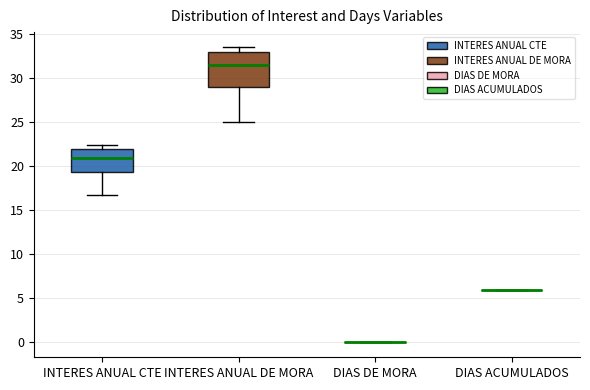

Reading left to right, read every box against the y-axis: the position of its median line, the range the box covers, and the ends of its whiskers. The values are not printed on the chart, so give them approximately, as read against the axis.

INTERES ANUAL CTE: median 21.0, box 19.5 to 22.0, whiskers 16.5 to 22.5
INTERES ANUAL DE MORA: median 31.5, box 29.0 to 33.0, whiskers 25.0 to 33.5
DIAS DE MORA: box collapsed to a line at 0.0, whiskers 0.0 to 0.0
DIAS ACUMULADOS: box collapsed to a line at 6.0, whiskers 6.0 to 6.0